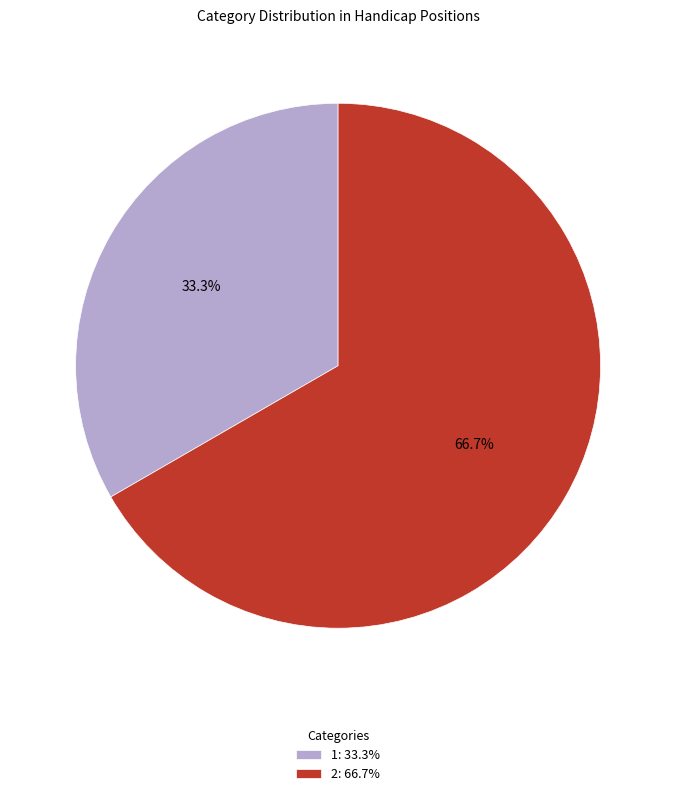

To the nearest percent, what portion does 1 represent?

33%